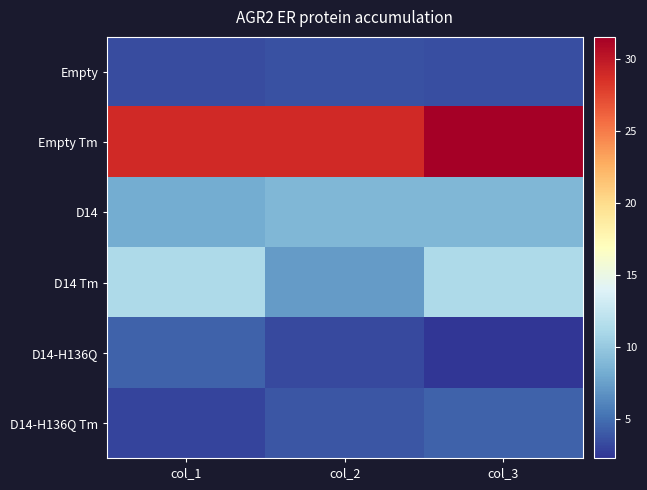

Which has a higher value, col_2 or col_1?

col_2